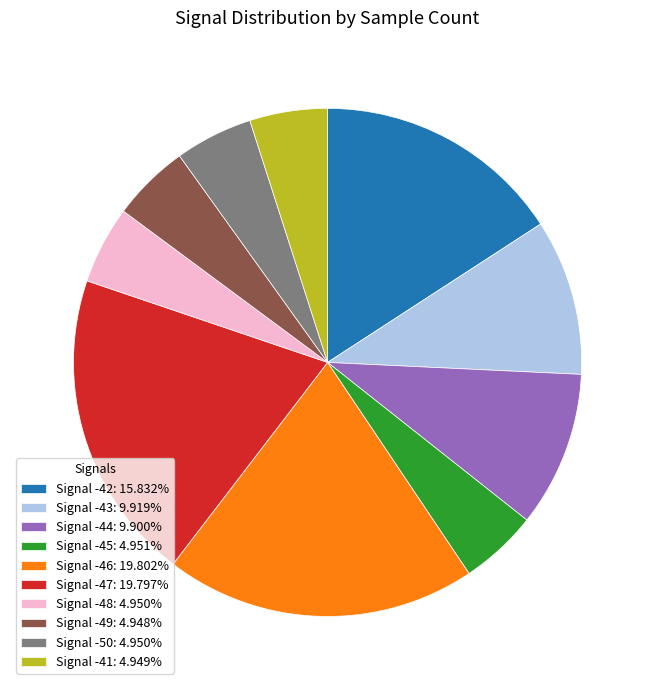

Does Signal -44: 9.900% account for over 50% of the chart?

No